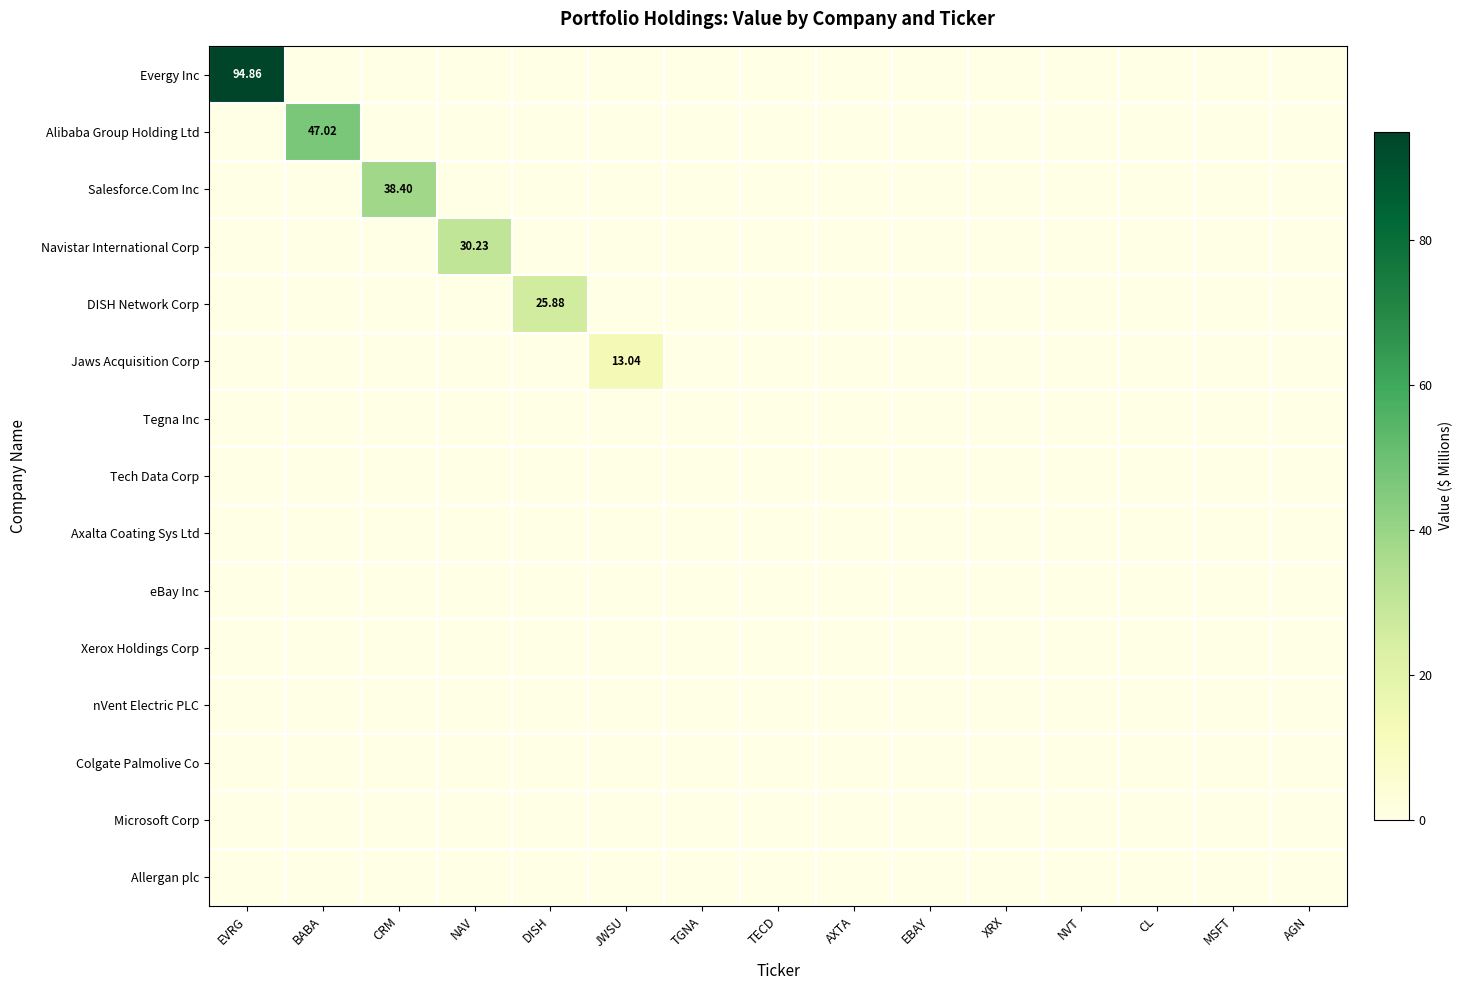

The nVent Electric PLC series shows 0.0 at NVT. True or false?

True